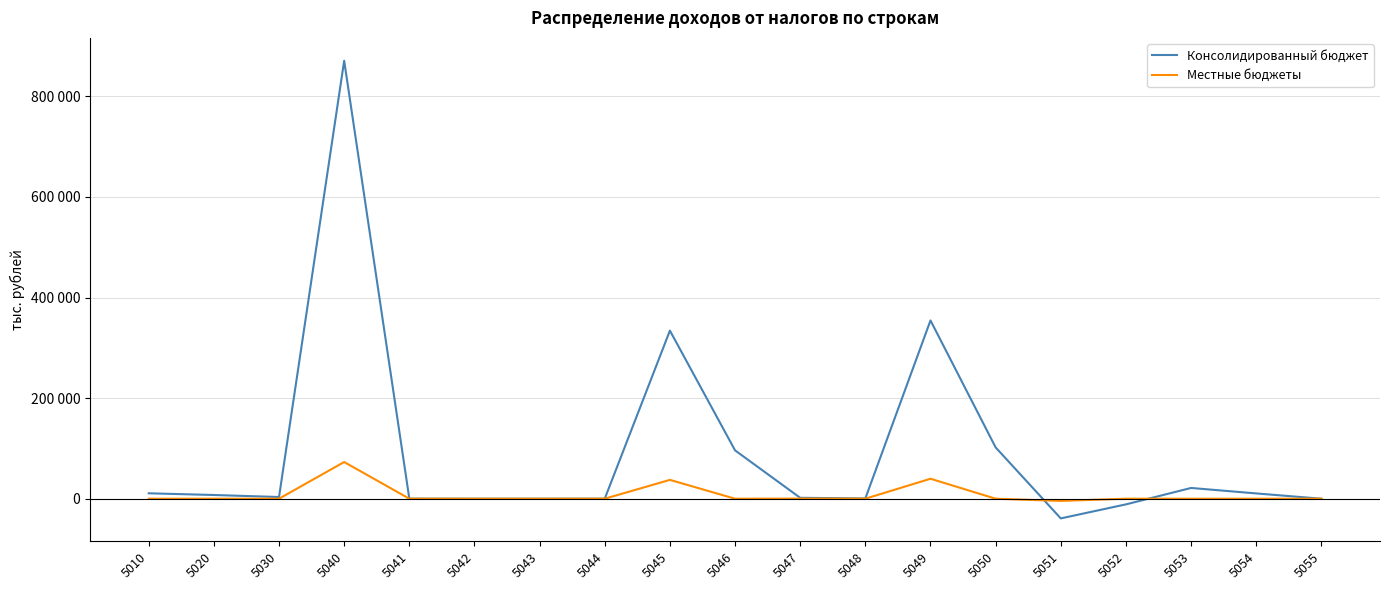

Is the value of Консолидированный бюджет at 5044 greater than the value of Местные бюджеты at 5047?

No